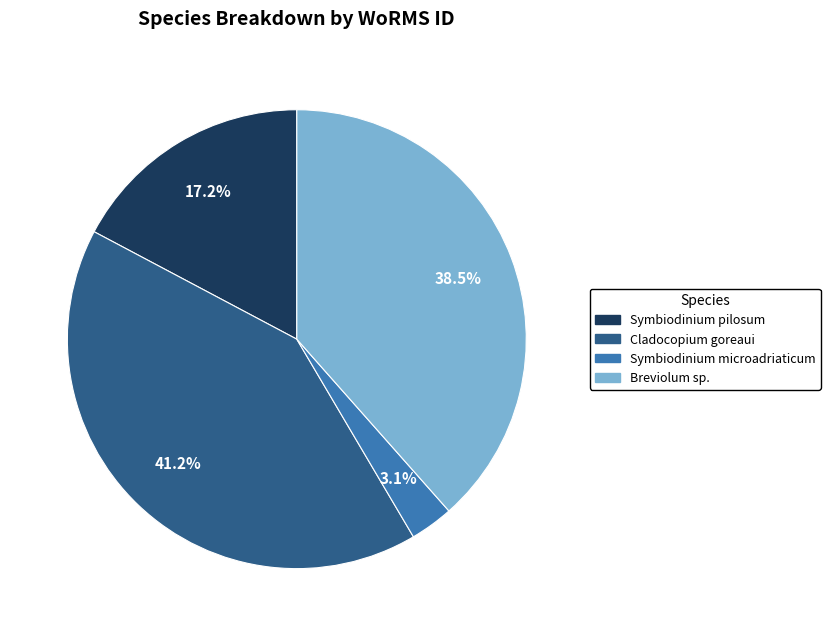

Is it true that Symbiodinium microadriaticum is 3% of the pie?

True